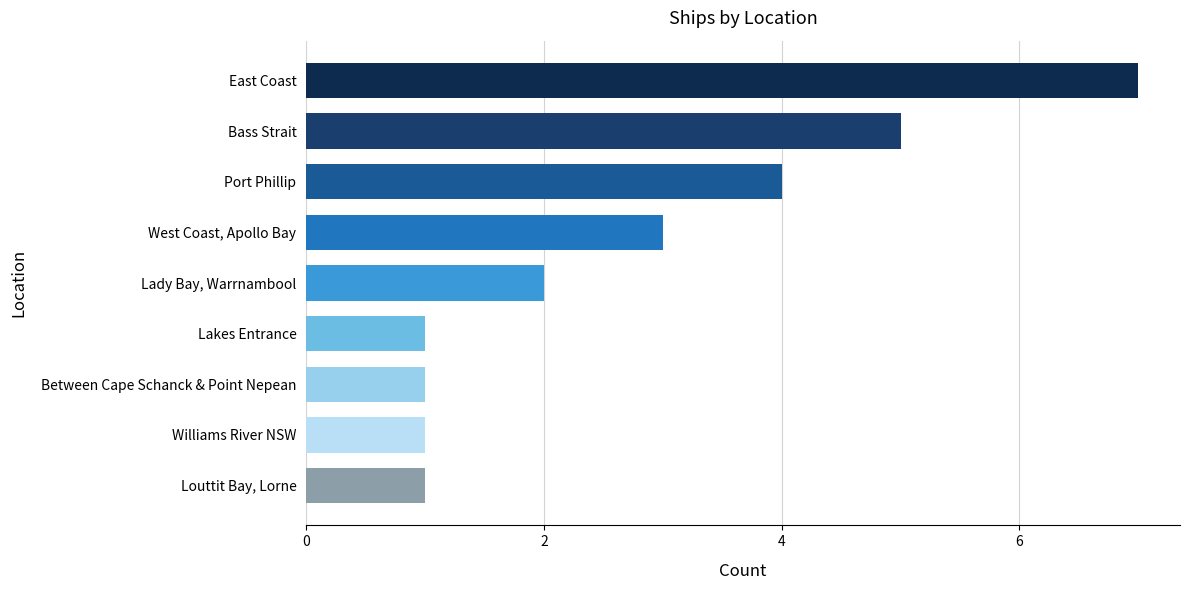

At which category does the chart reach its peak across all series?

East Coast